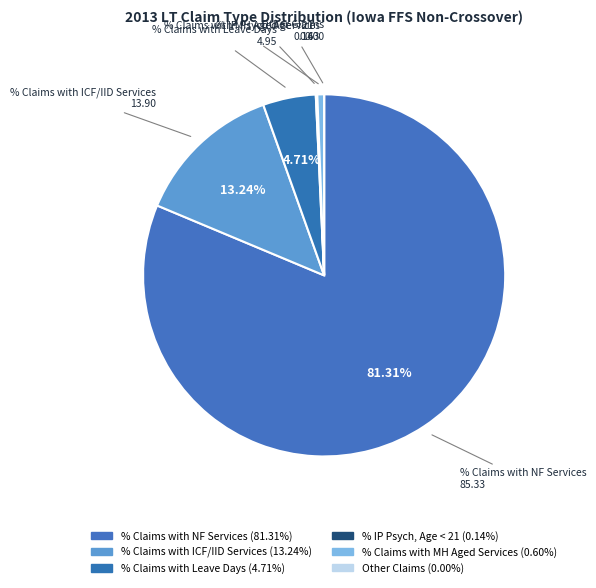

What is the largest slice in the pie chart?

% Claims with NF Services